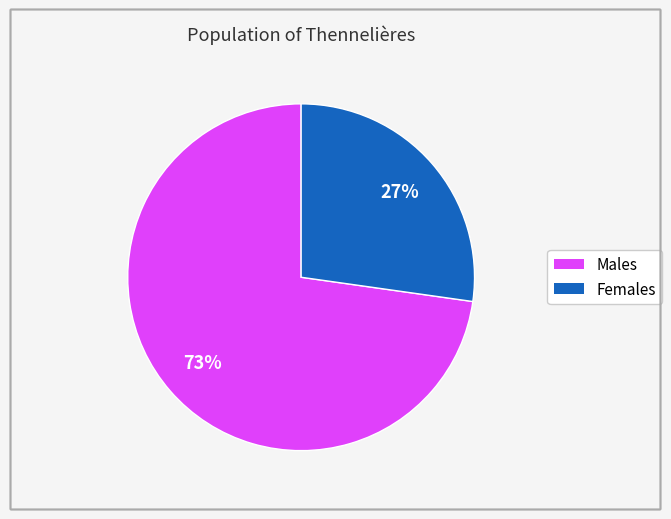

To the nearest percent, what is the average slice percentage?

50%